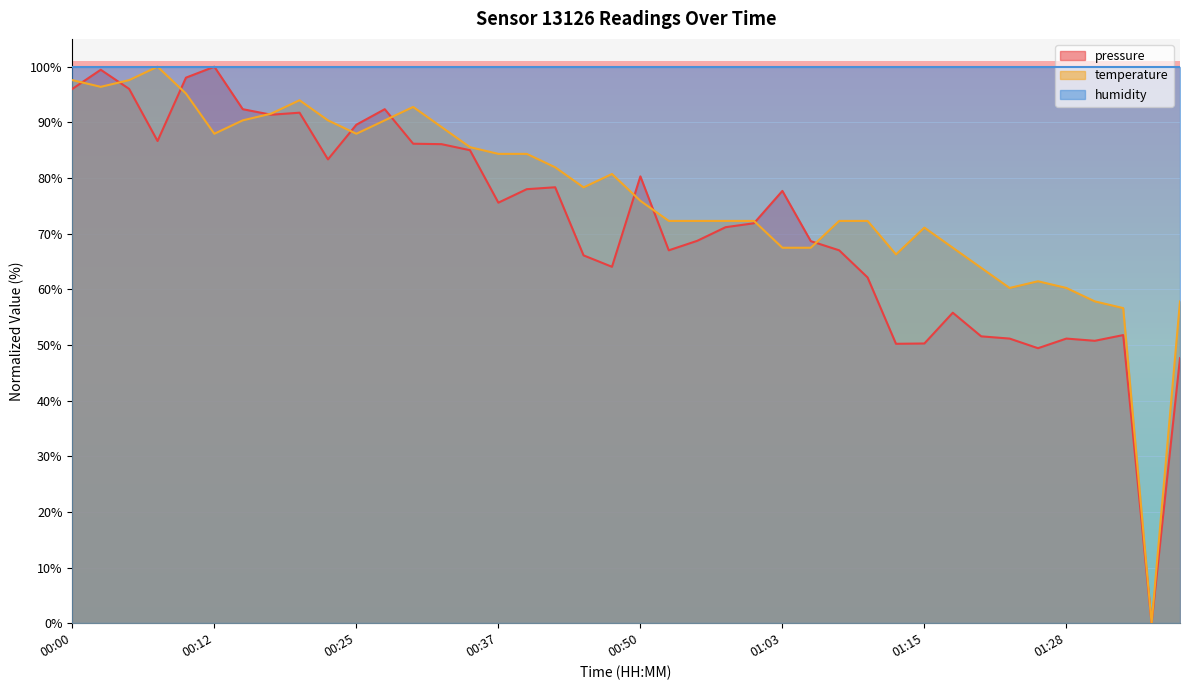

The temperature series shows 40.4 at 01:18. True or false?

False